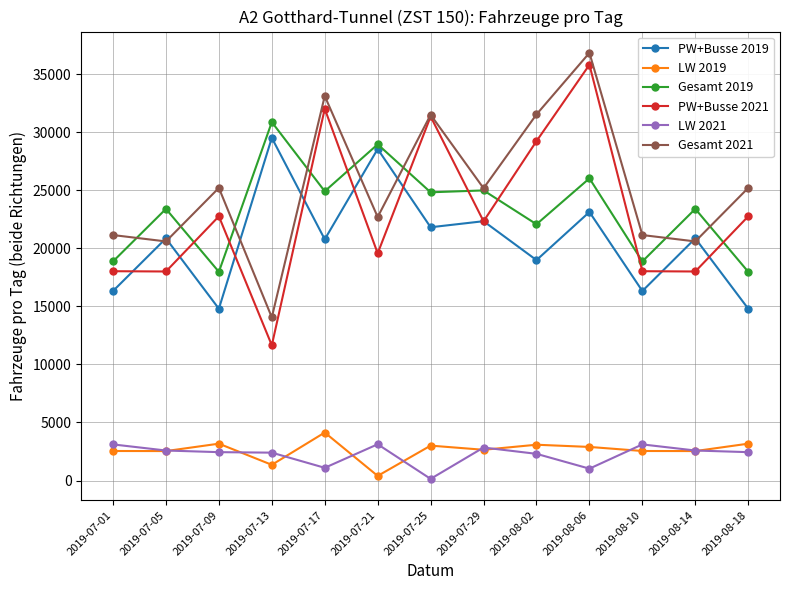

What position from the right is 2019-07-17?

9